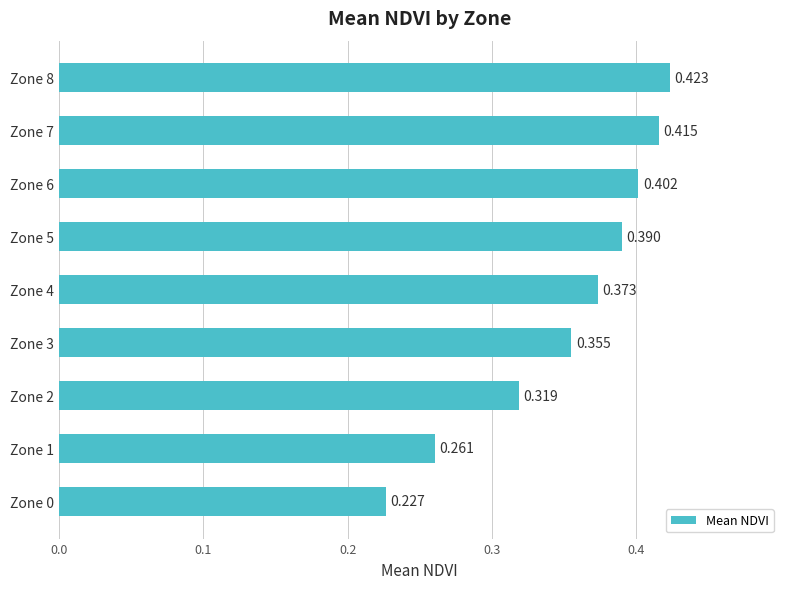

Does the chart contain any negative values?

No